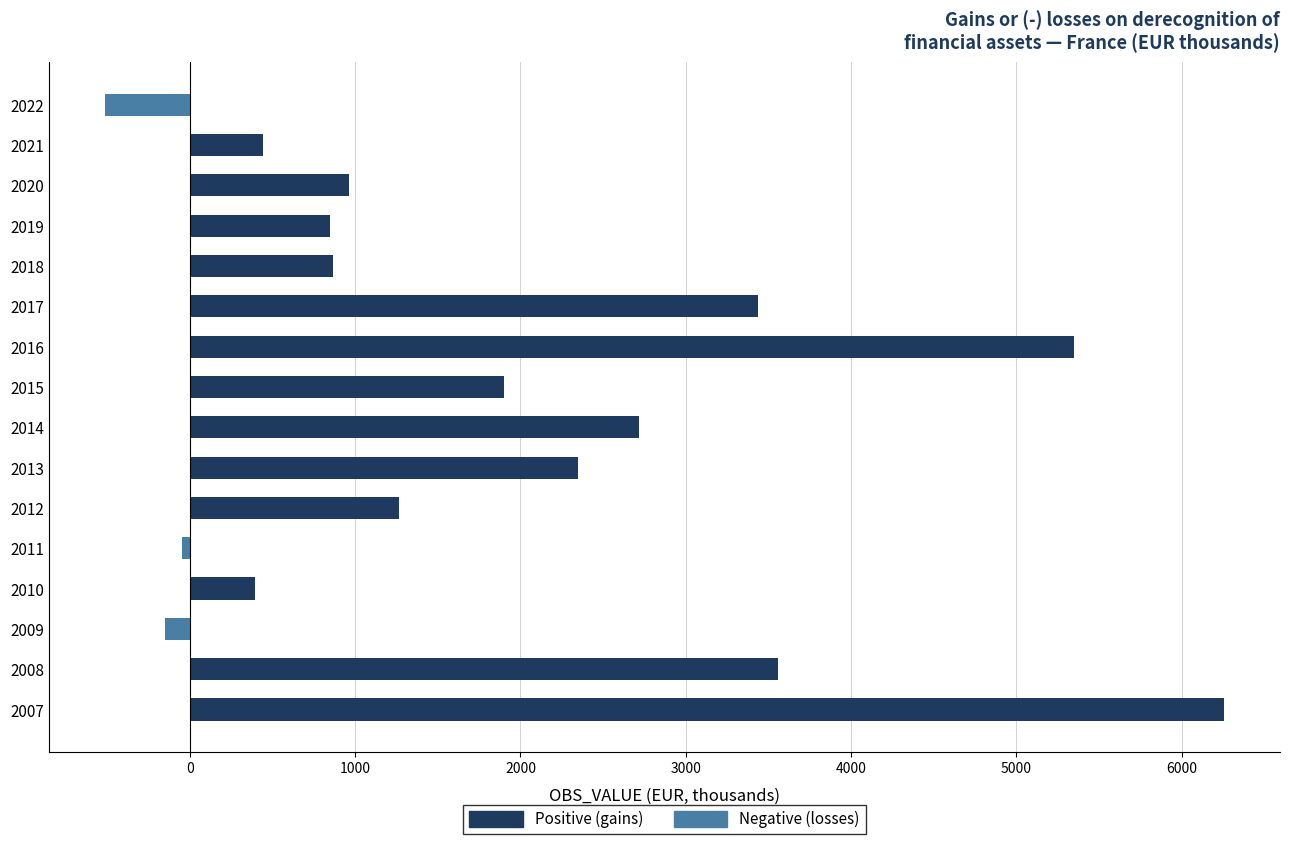

How many values exceed 1267?

8